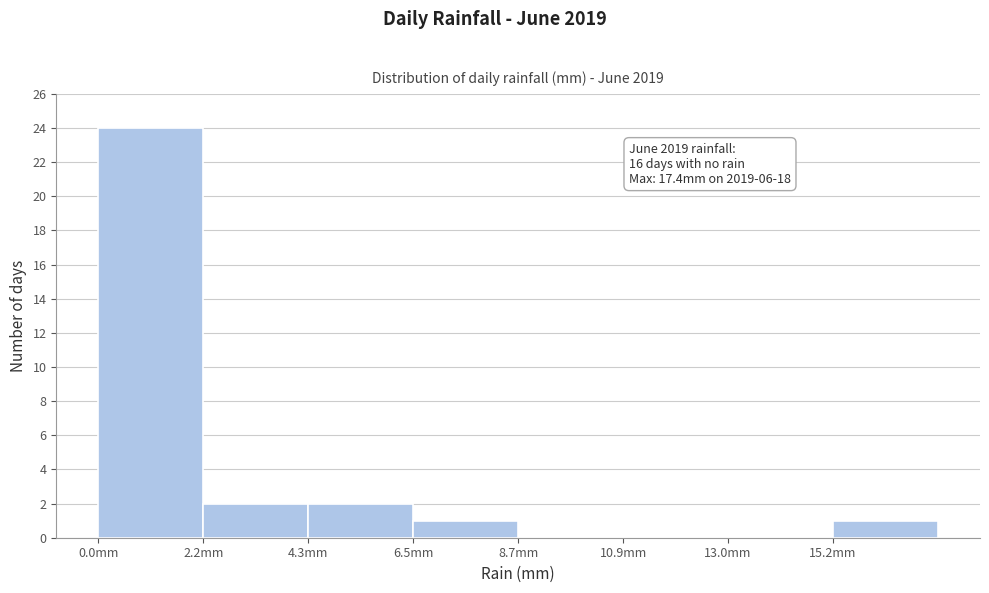

Which range on the x-axis has the tallest bar?

0.0 to 2.0